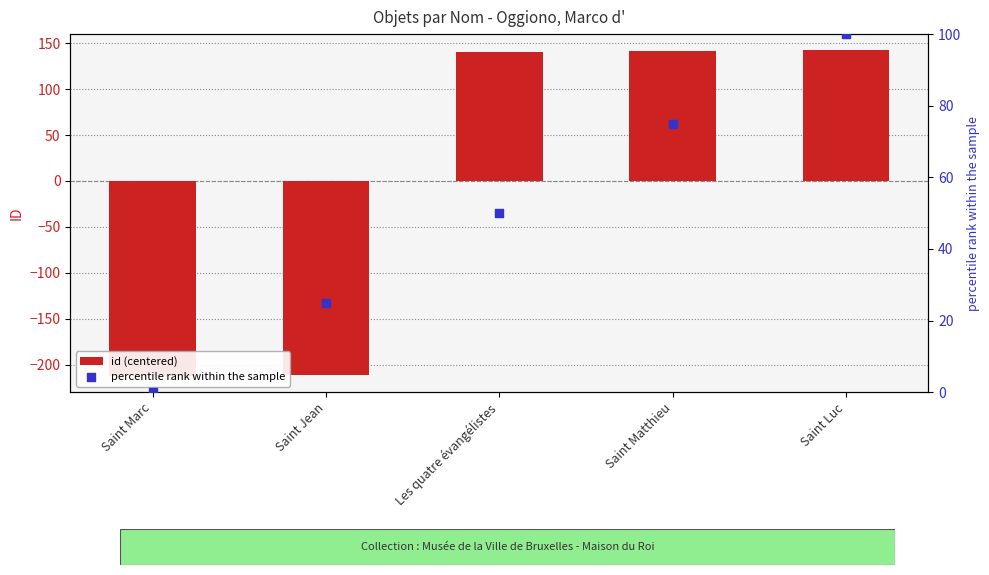

Which series reaches the maximum Y coordinate?

id (centered)